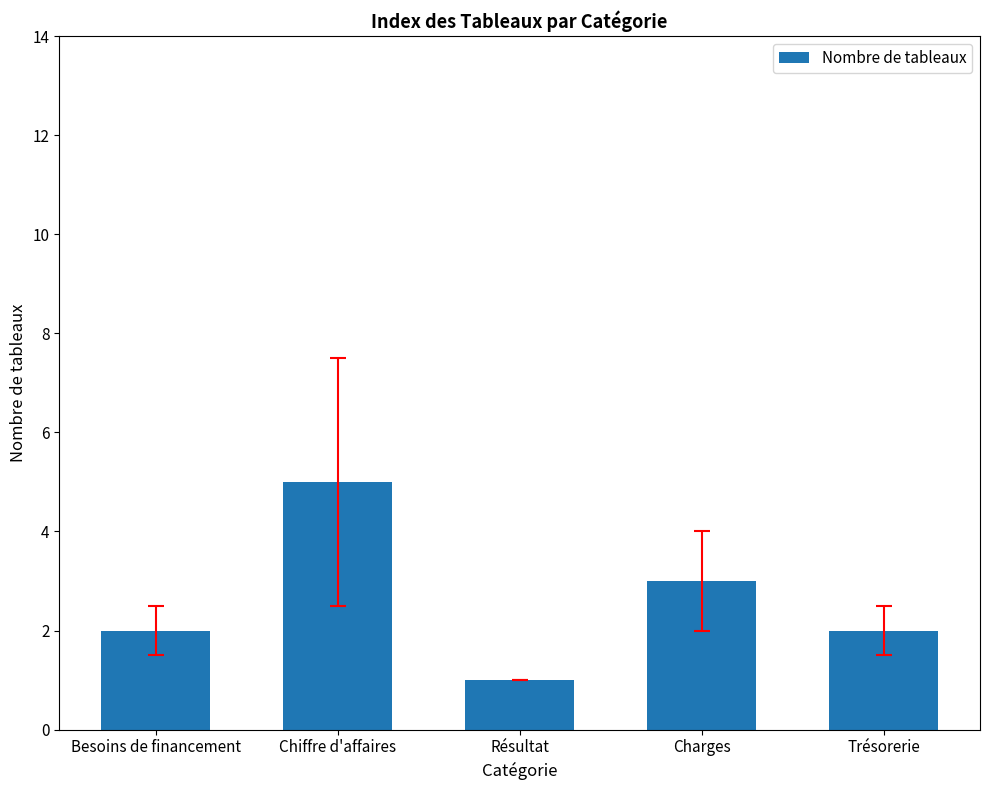

True or false: the data shows 1 at Besoins de financement.

False